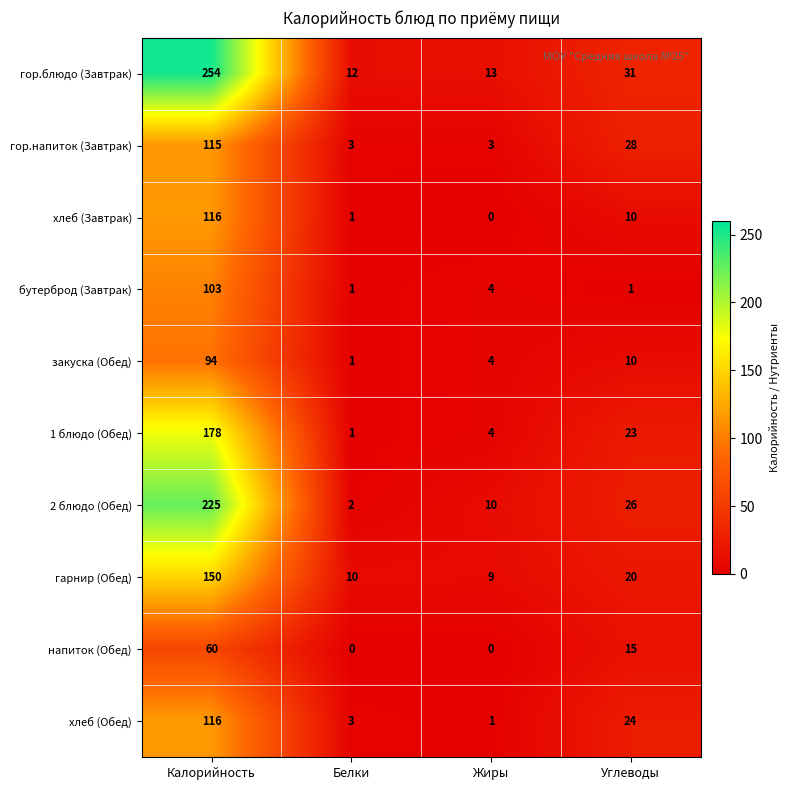

Count the number of data series in this chart.

10